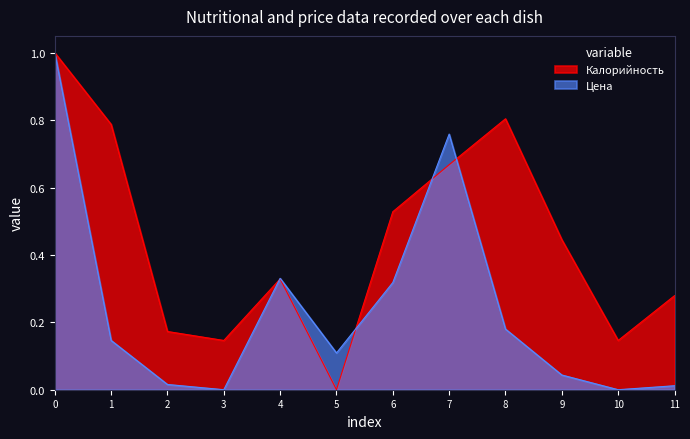

Which series has the largest total across all categories?

Калорийность